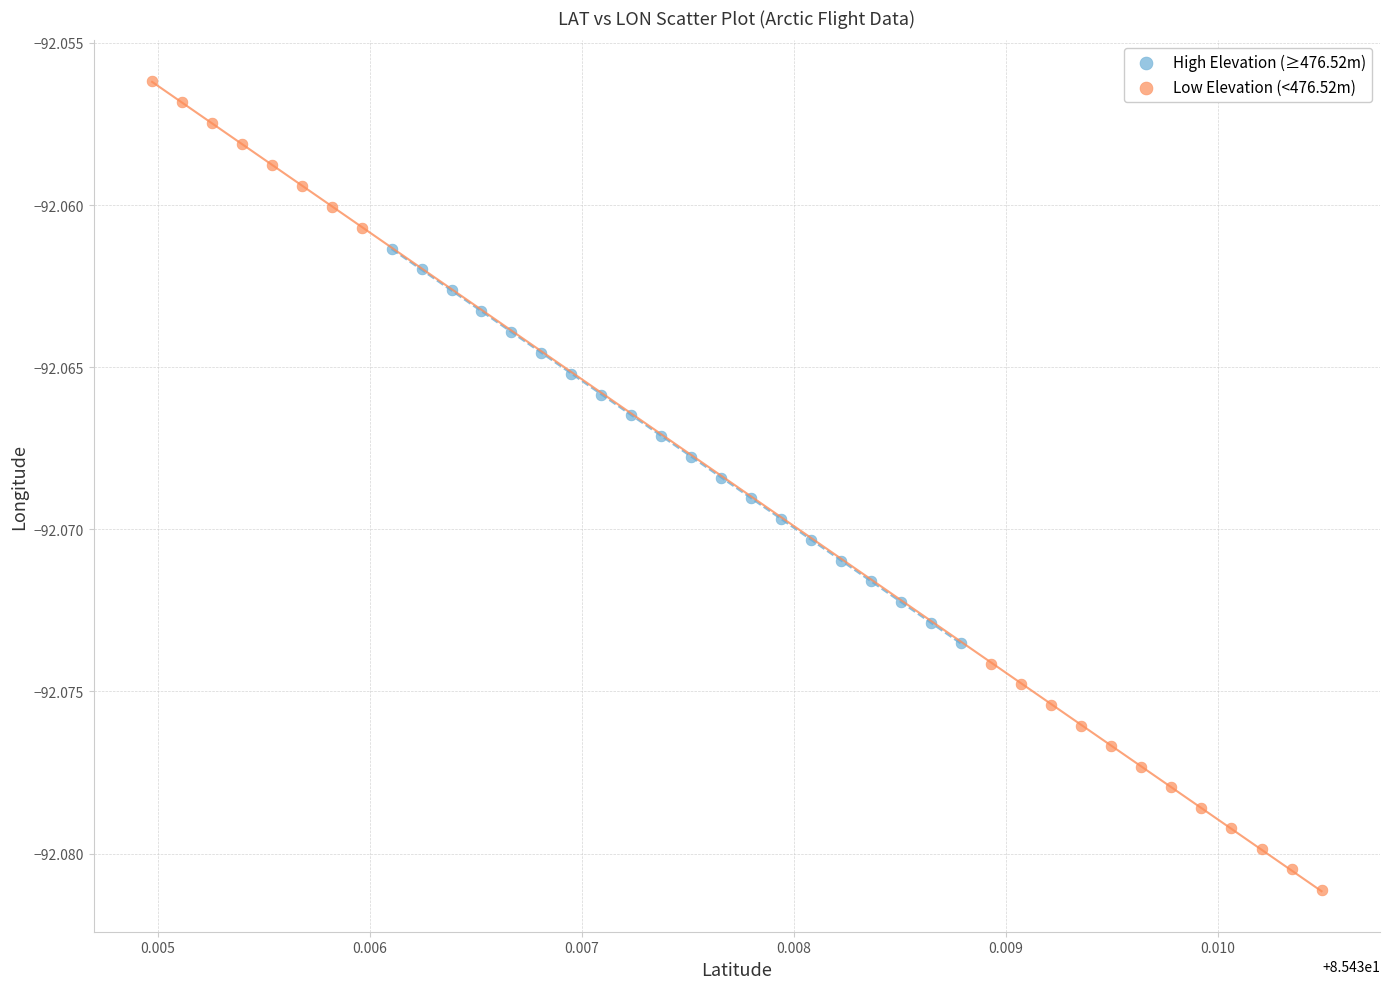

Which series has the largest Y range (max minus min)?

Low Elevation (<476.52m)